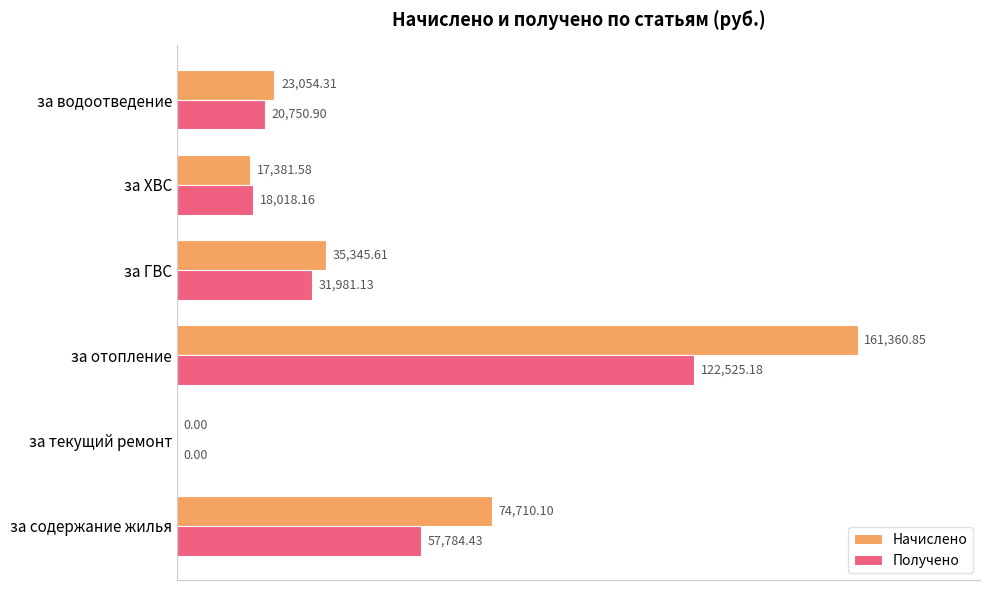

Which series has the largest total across all categories?

Начислено